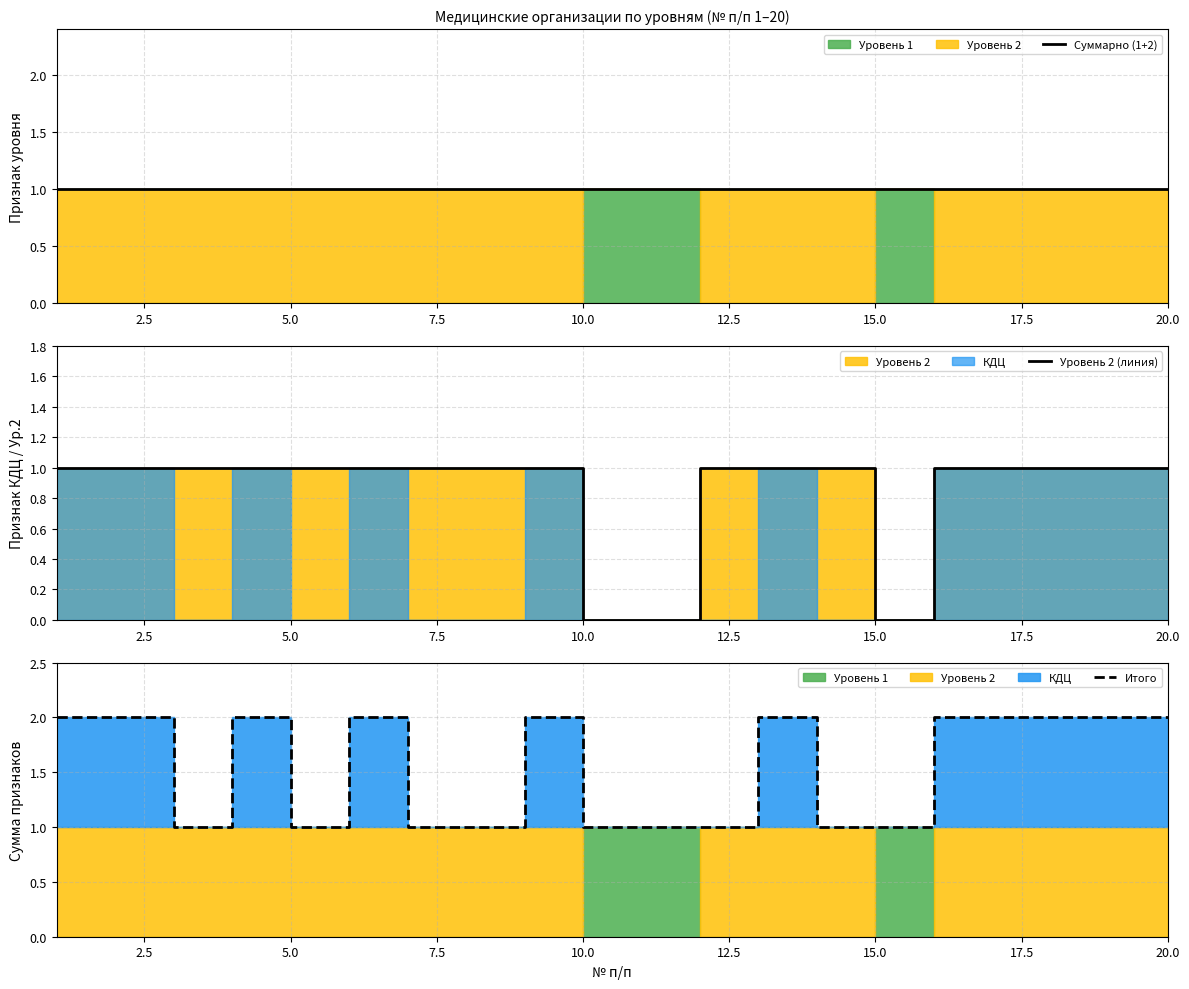

Which series has the largest range (max minus min)?

Уровень 2 (линия)